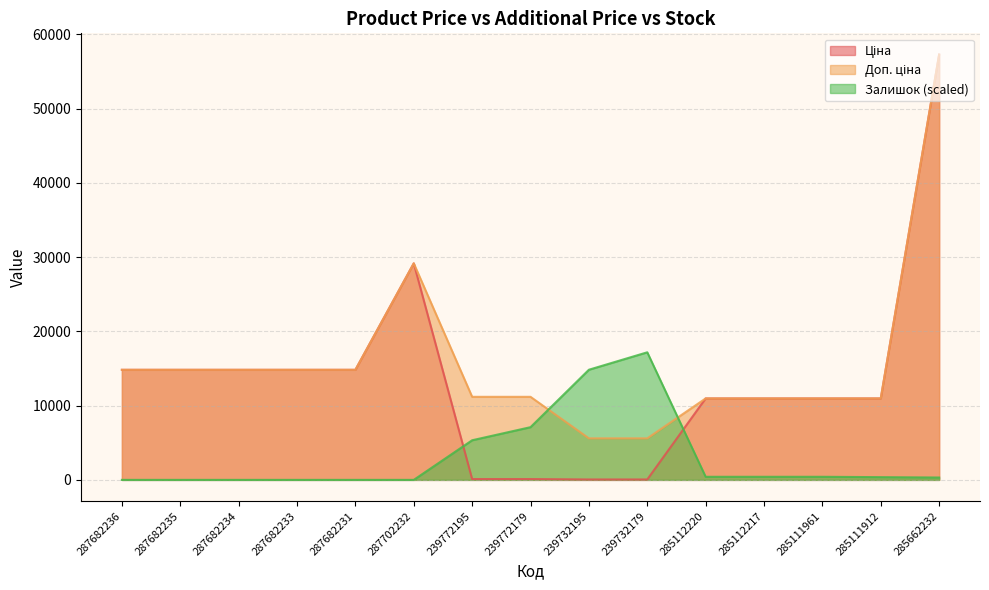

Between 287682234 and 285112220, which is larger?

287682234